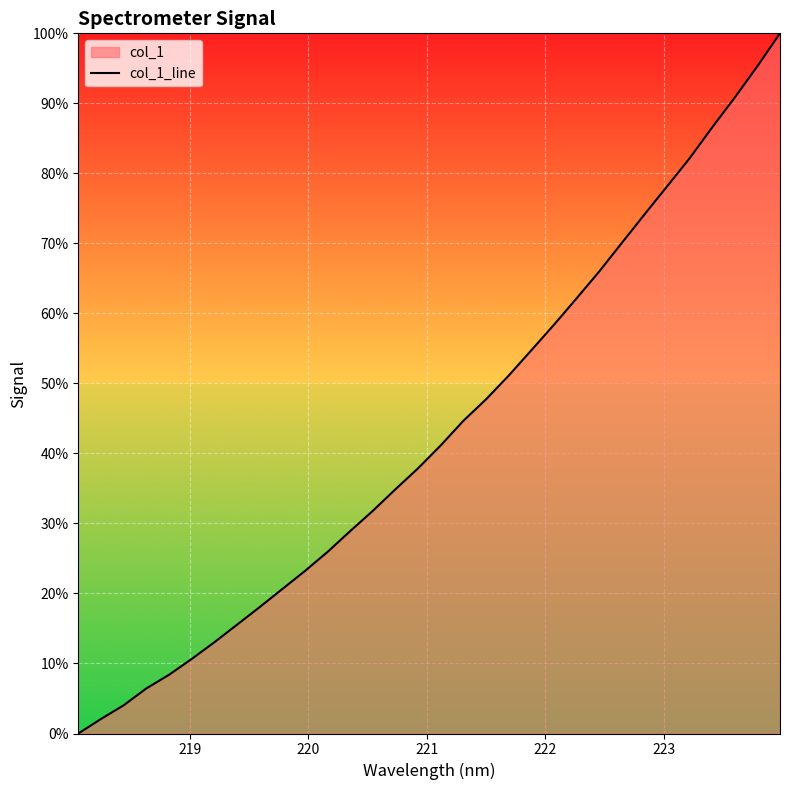

What is the greatest value displayed?

100.0